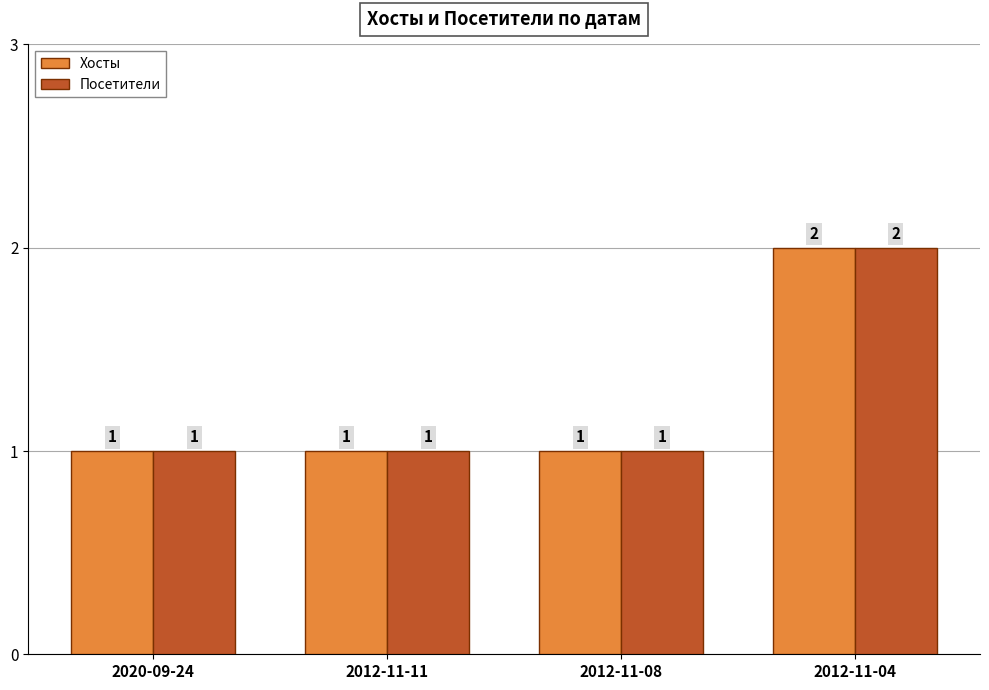

How many bars are there in each group?

2